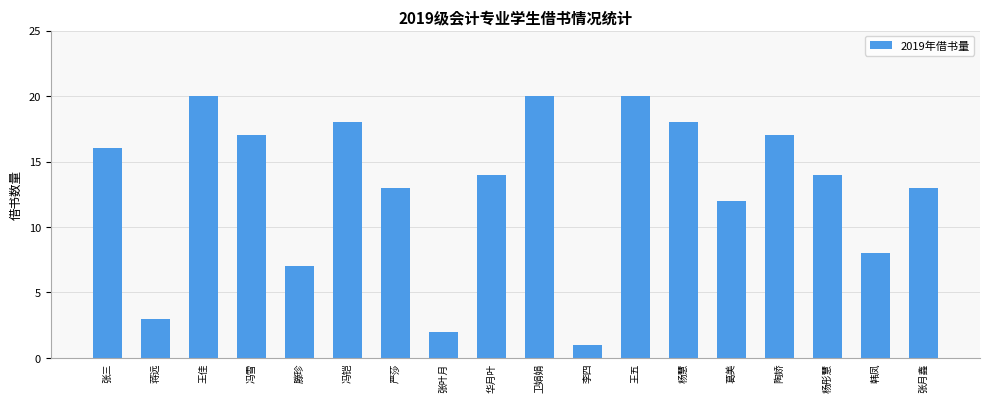

What is the label of the 8th bar from the left?

张叶月